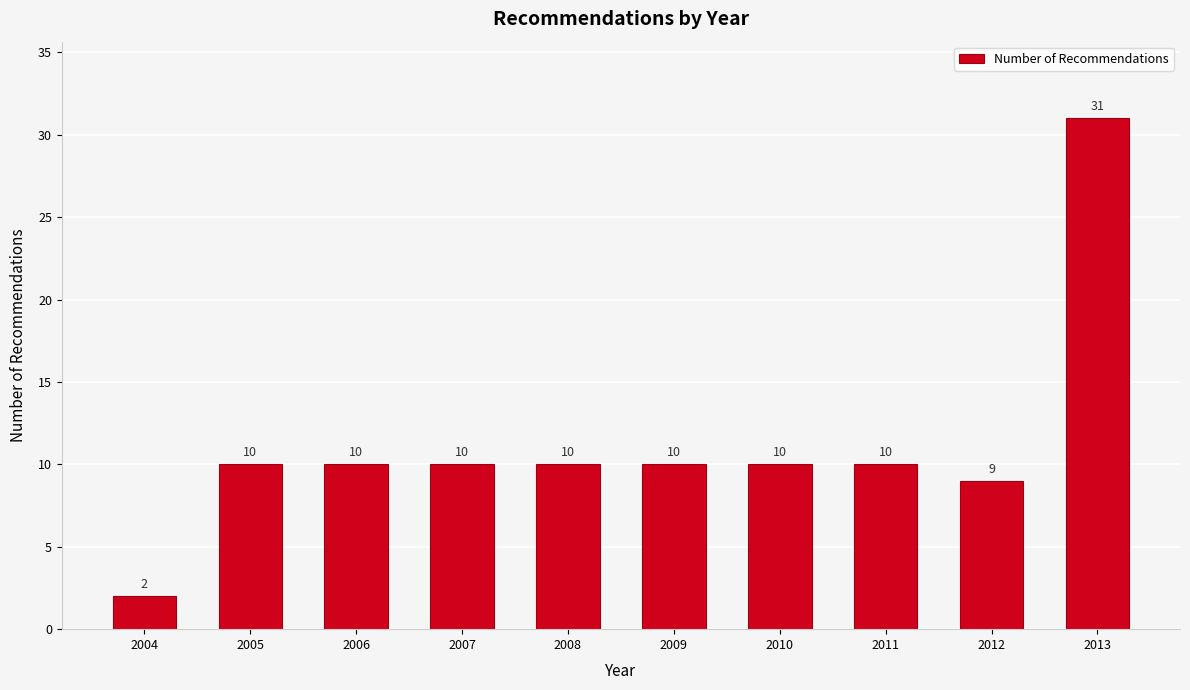

Reading right to left, transcribe all the data shown in this chart.

31	9	10	10	10	10	10	10	10	2